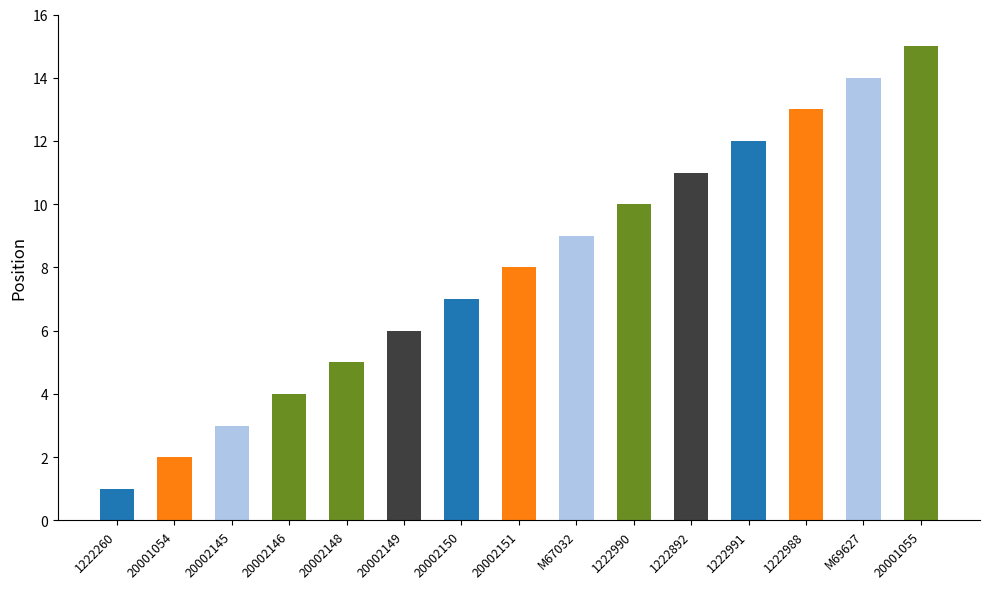

The chart shows a value of 13 at M67032. True or false?

False